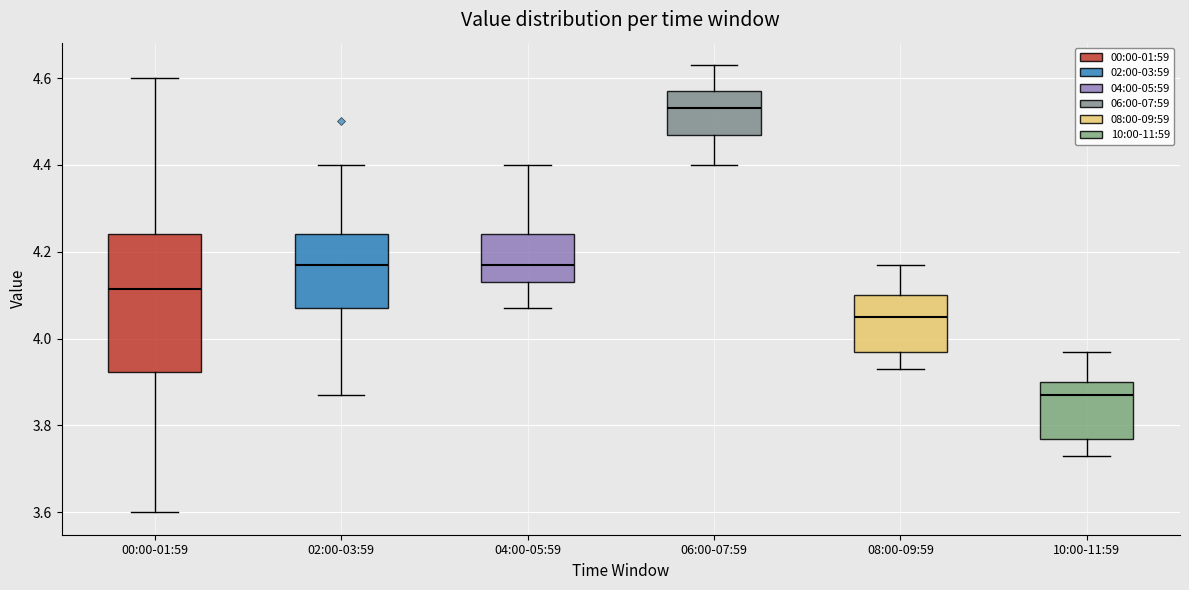

Reading left to right, read every box against the y-axis: the position of its median line, the range the box covers, and the ends of its whiskers. The values are not printed on the chart, so give them approximately, as read against the axis.

00:00-01:59: median 4.12, box 3.92 to 4.24, whiskers 3.60 to 4.60
02:00-03:59: median 4.18, box 4.08 to 4.24, whiskers 3.88 to 4.40
04:00-05:59: median 4.18, box 4.14 to 4.24, whiskers 4.08 to 4.40
06:00-07:59: median 4.54, box 4.48 to 4.58, whiskers 4.40 to 4.64
08:00-09:59: median 4.06, box 3.98 to 4.10, whiskers 3.94 to 4.18
10:00-11:59: median 3.88, box 3.78 to 3.90, whiskers 3.74 to 3.98